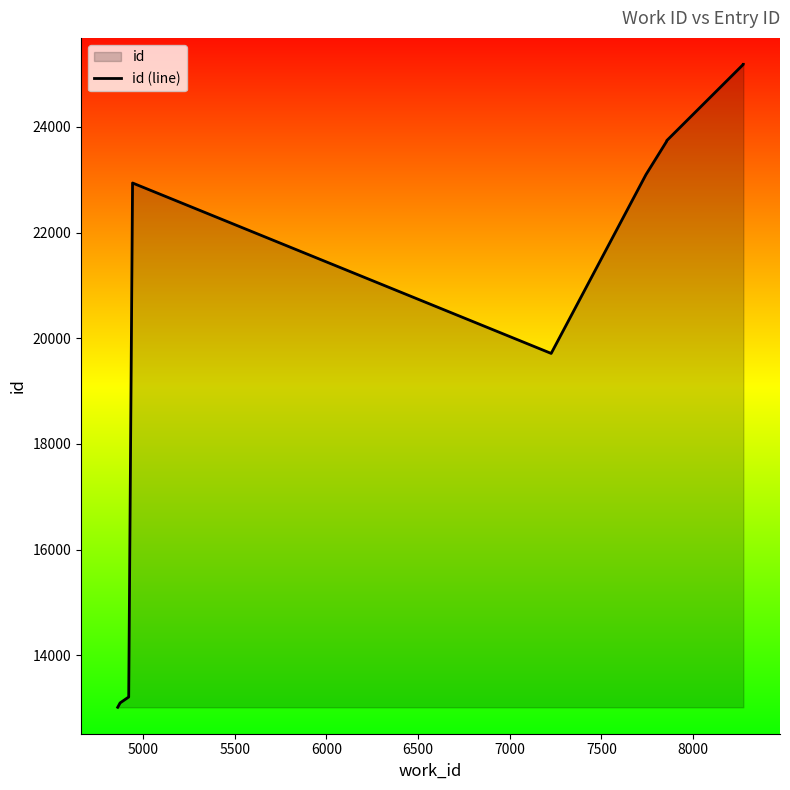

What is the smallest value displayed?

13016